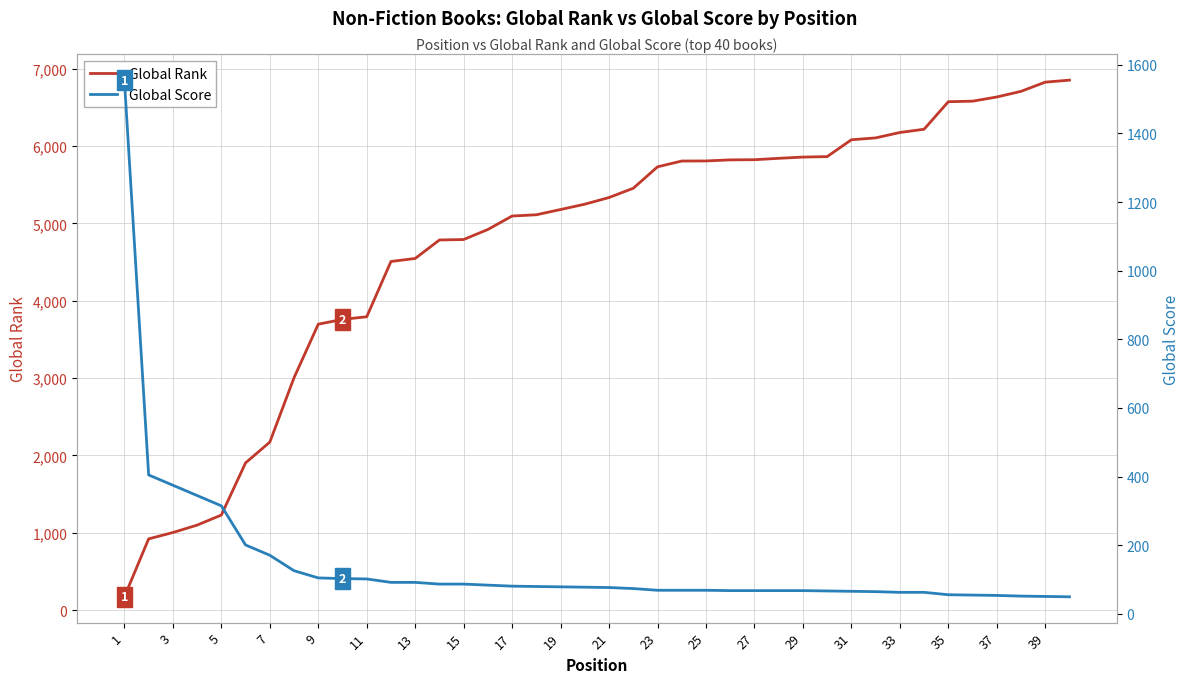

The value of Global Rank at 33 is 1992. True or false?

False